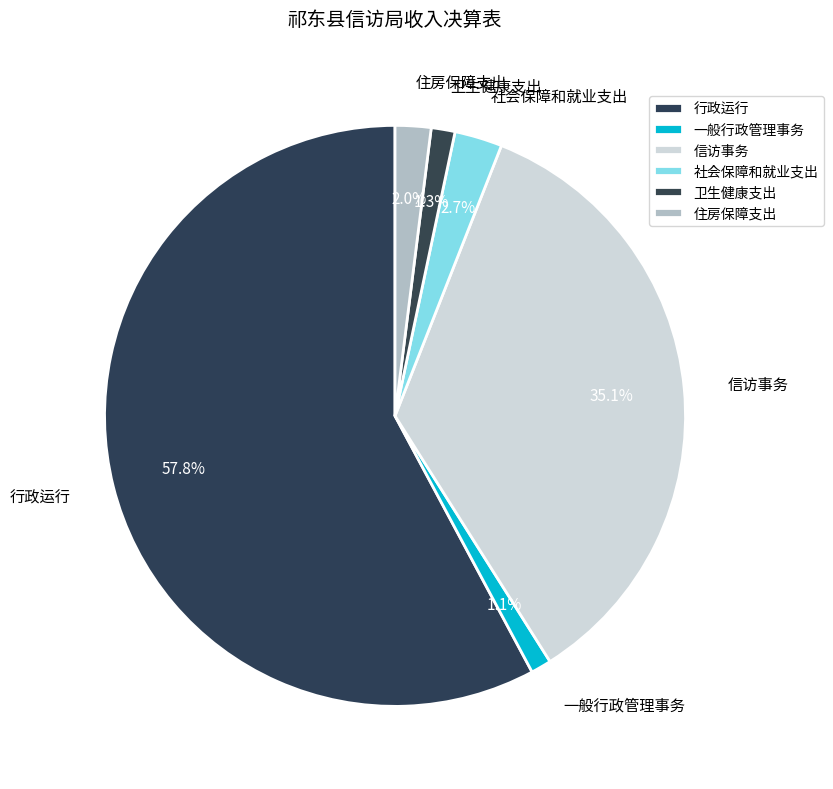

How many segments does this pie chart have?

6